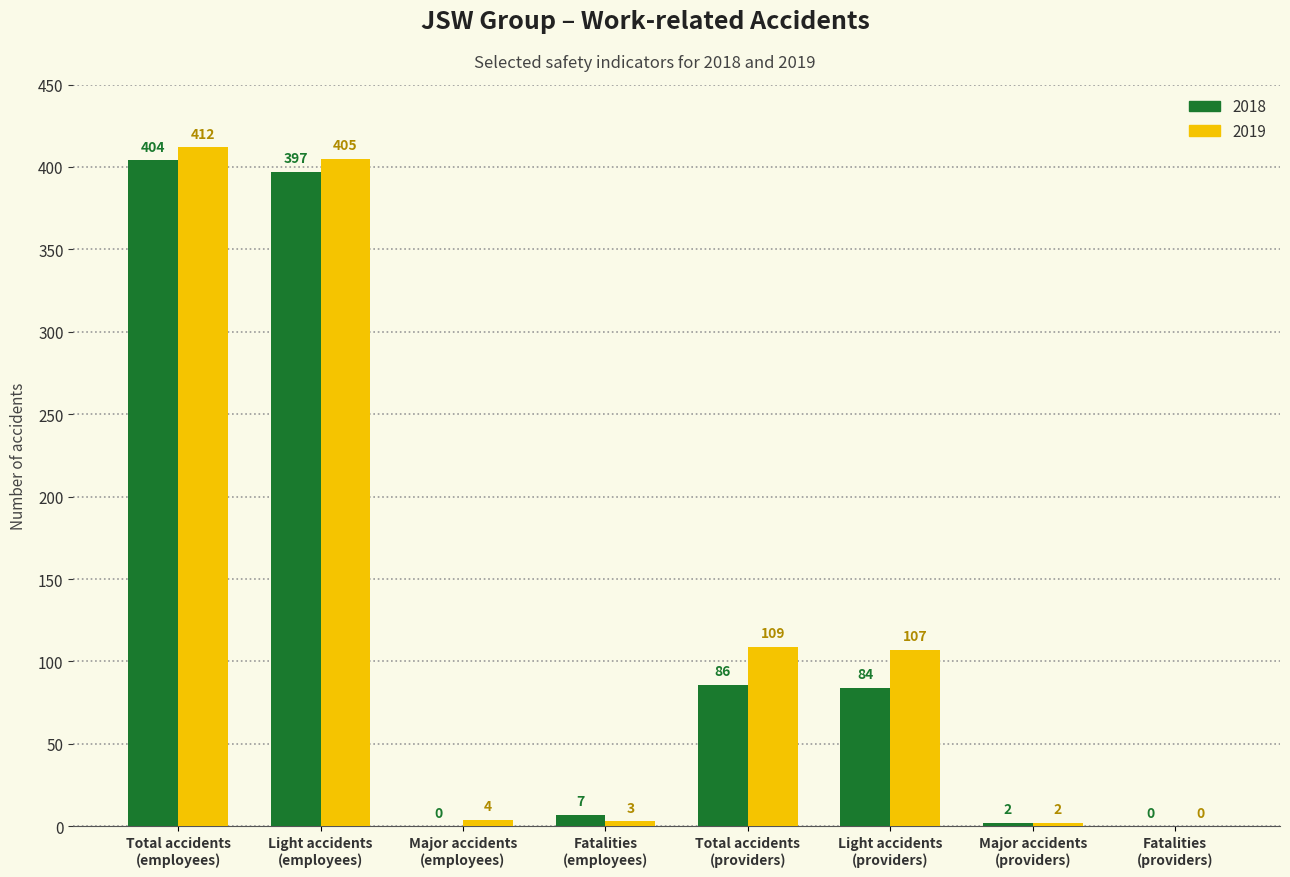

Which series has the largest total across all categories?

2019